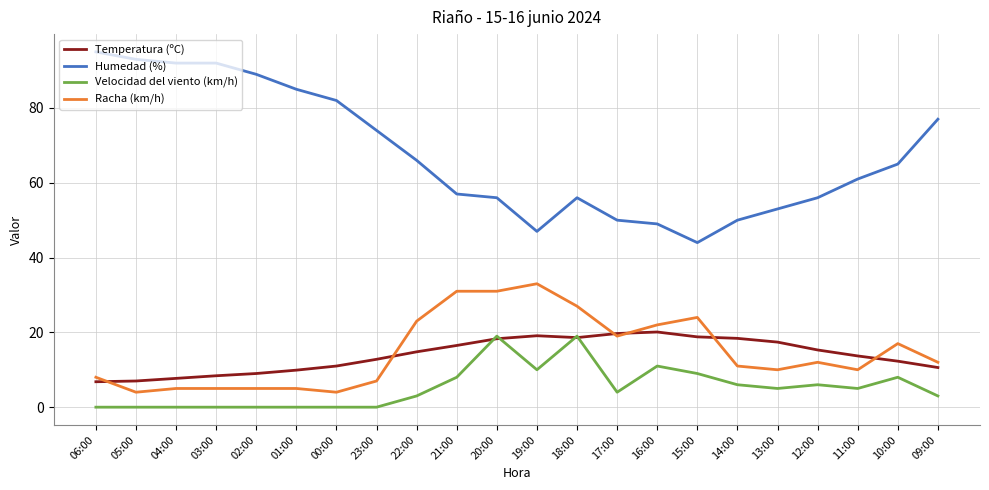

True or false: Temperatura (ºC) has a value of 1.4 at 05:00.

False